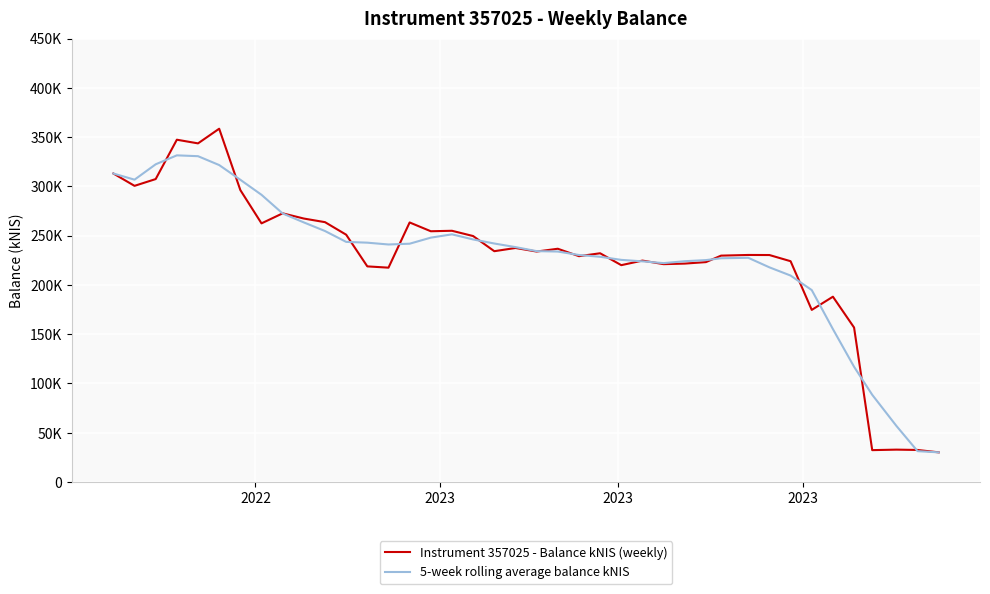

Does the chart have visible grid lines?

Yes